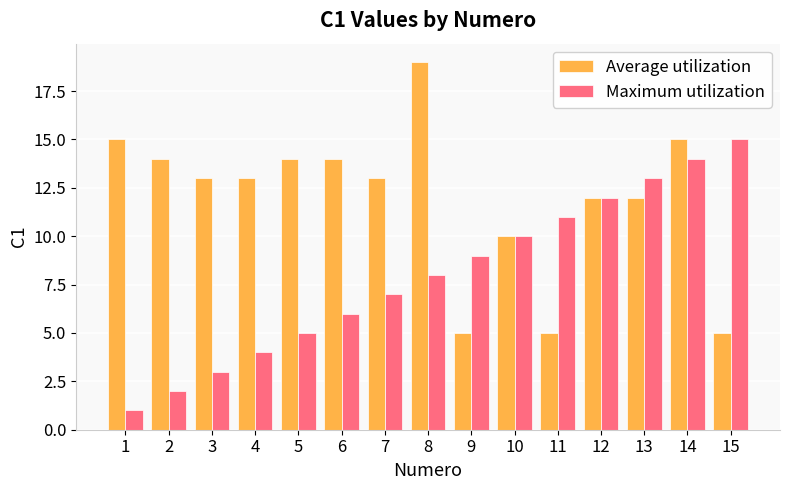

What are all the series names shown in the legend?

Average utilization, Maximum utilization